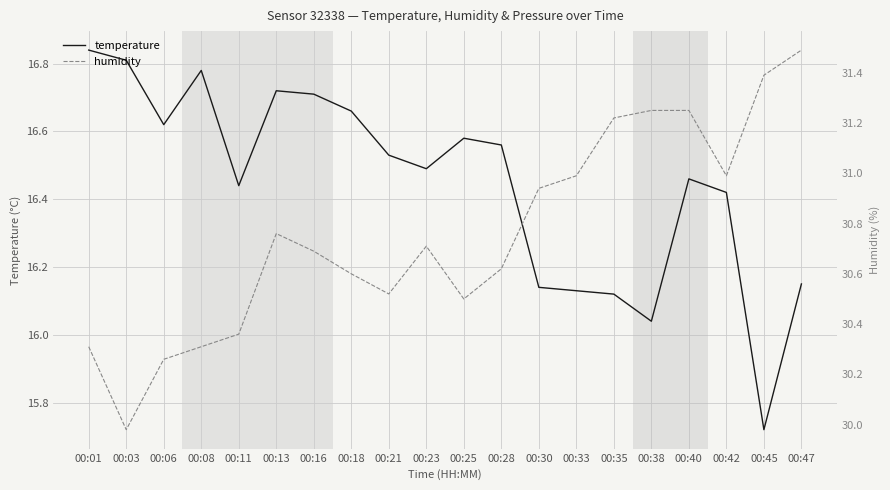

How many values in the temperature series exceed 16?

19